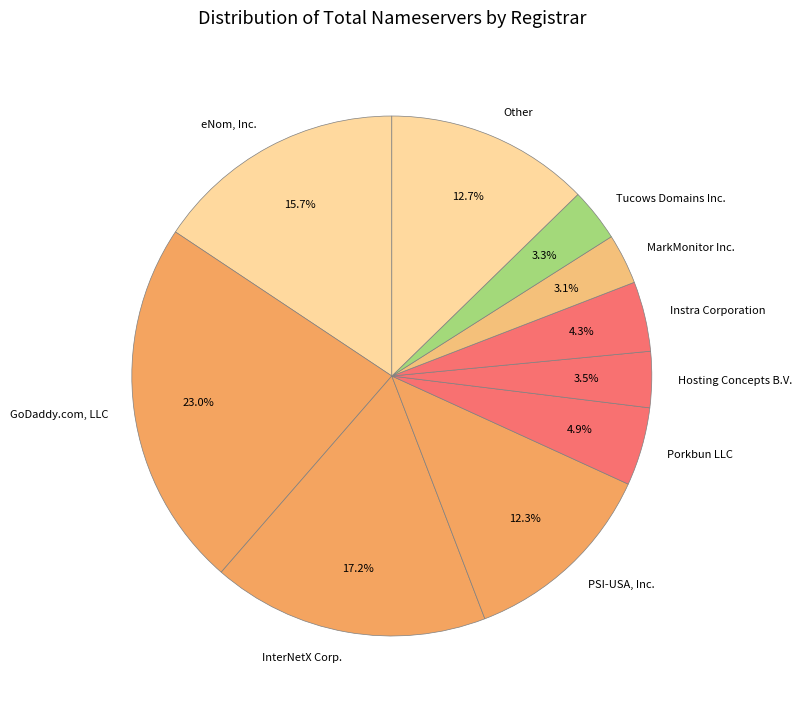

Count the number of slices in the pie.

10